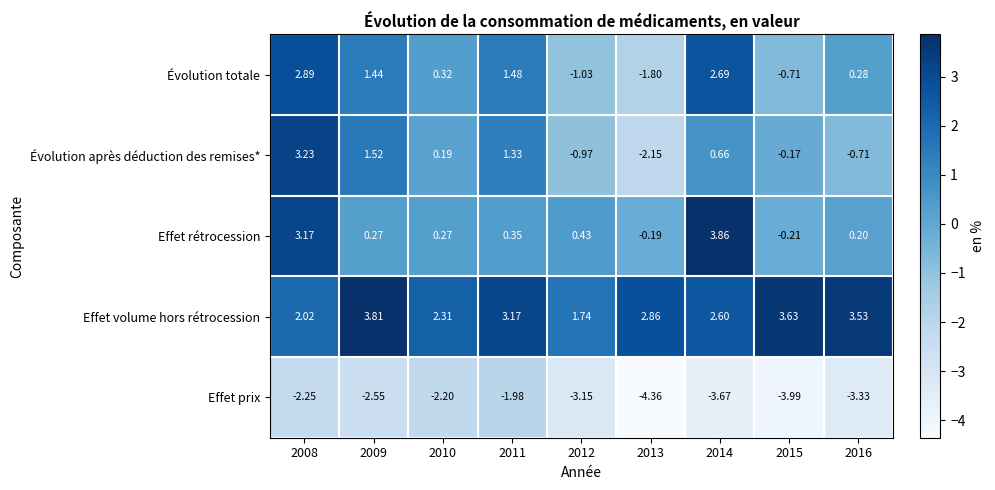

Rank the series by their maximum value, from highest to lowest.

Effet rétrocession, Effet volume hors rétrocession, Évolution après déduction des remises*, Évolution totale, Effet prix